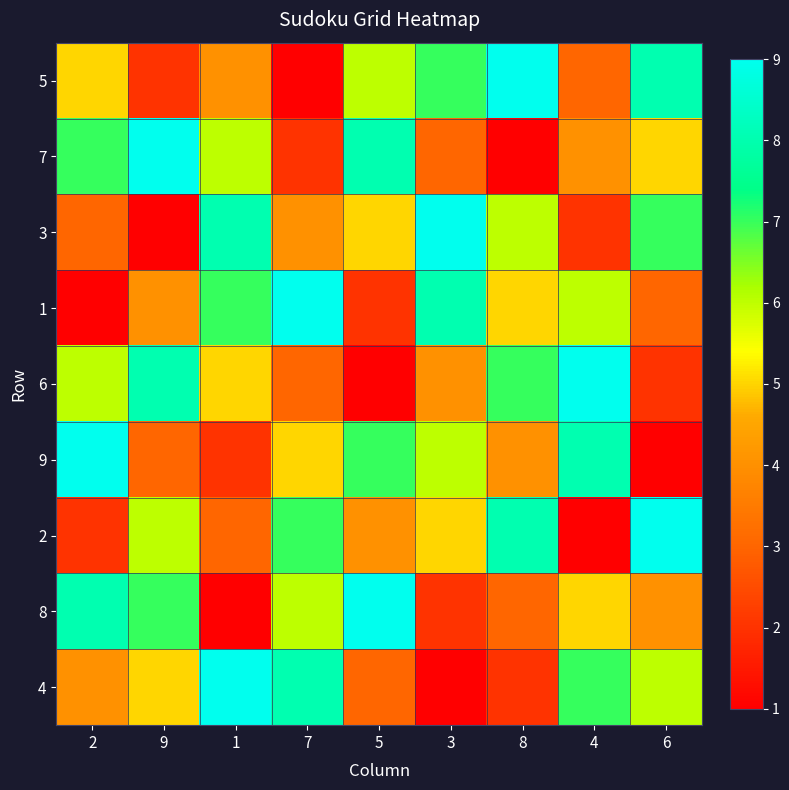

How many series are shown in this chart?

9